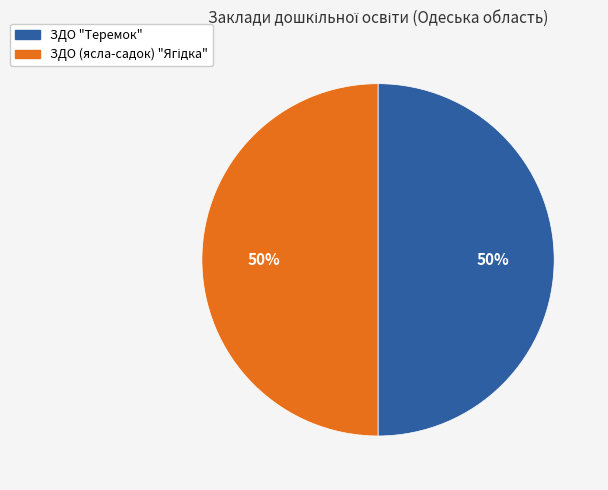

To the nearest percent, what portion does ЗДО "Теремок" represent?

50%